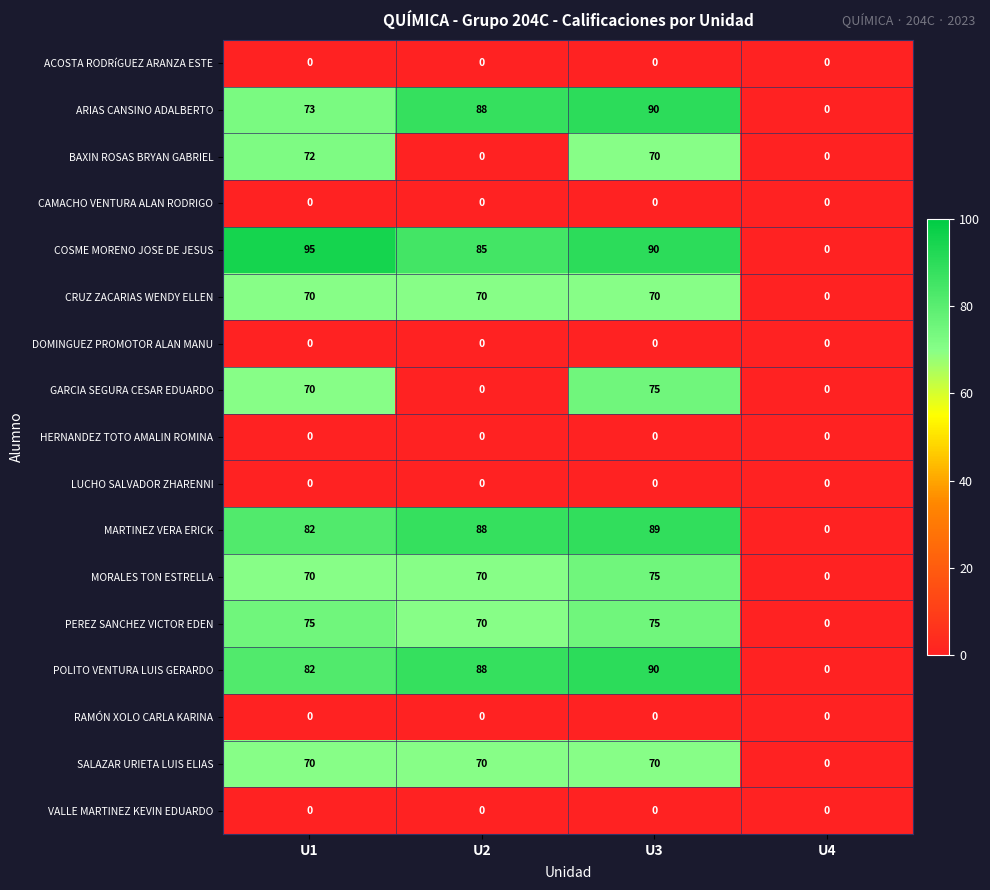

Which series has the largest range (max minus min)?

COSME MORENO JOSE DE JESUS